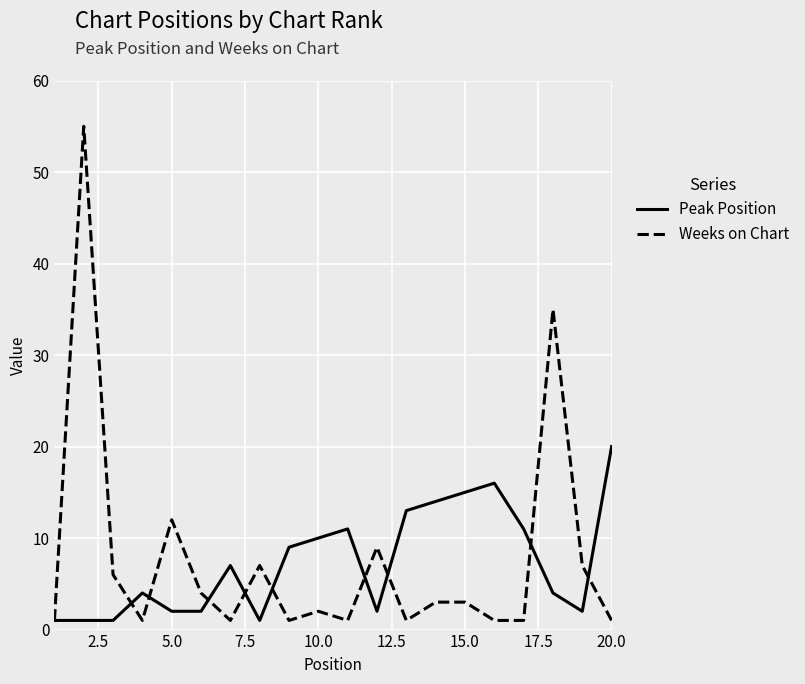

List the series in order of their peak value, highest first.

Weeks on Chart, Peak Position